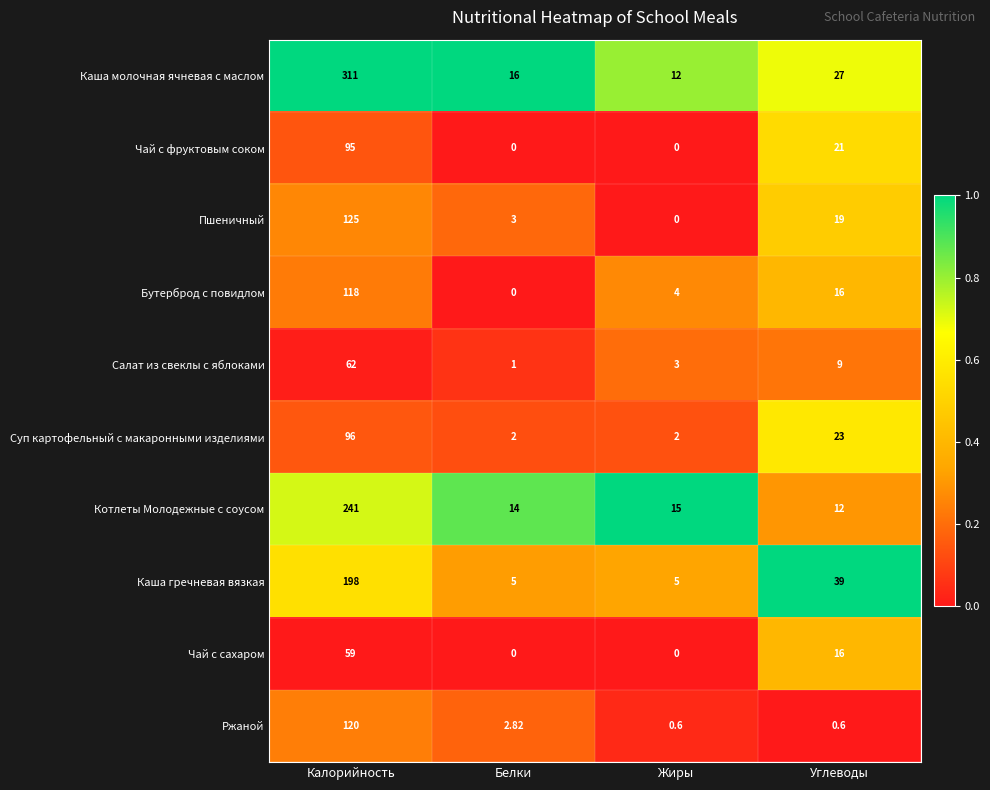

List the labels in order of Салат из свеклы с яблоками value, smallest first.

Белки, Жиры, Углеводы, Калорийность